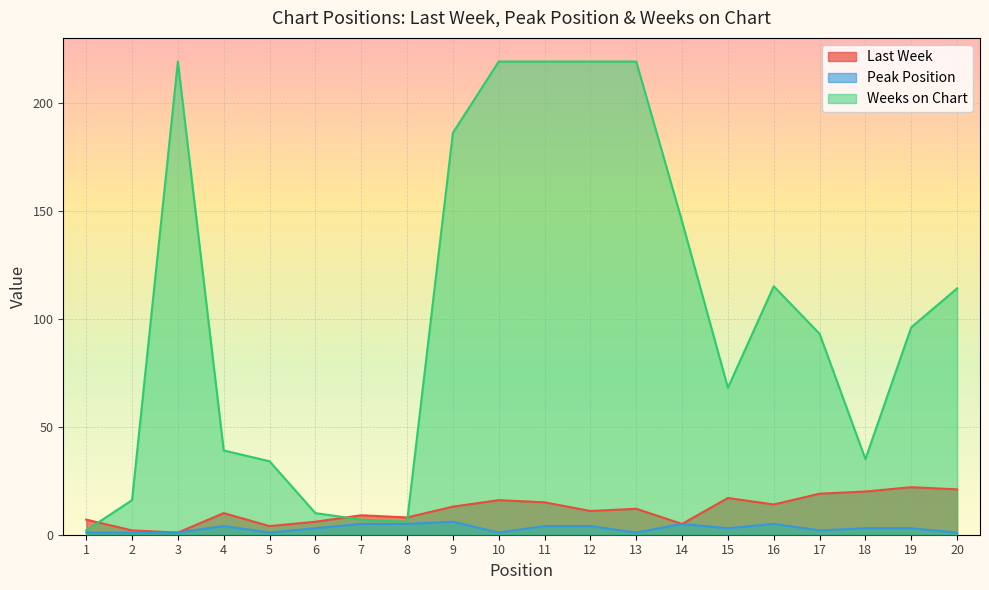

True or false: Peak Position and Weeks on Chart intersect in this chart.

False